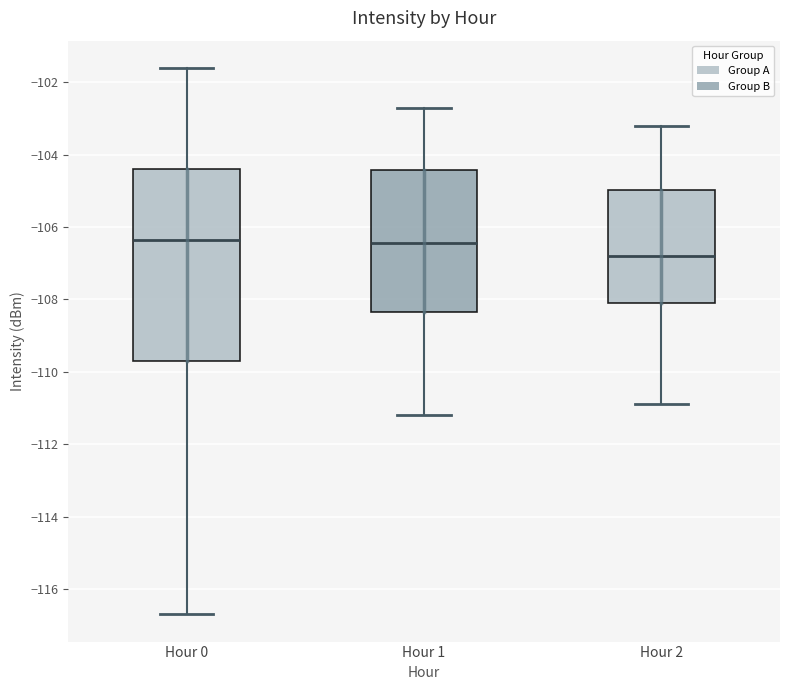

Reading left to right, read every box against the y-axis: the position of its median line, the range the box covers, and the ends of its whiskers. The values are not printed on the chart, so give them approximately, as read against the axis.

Hour 0: median -106.4, box -109.8 to -104.4, whiskers -116.6 to -101.6
Hour 1: median -106.4, box -108.4 to -104.4, whiskers -111.2 to -102.6
Hour 2: median -106.8, box -108.0 to -105.0, whiskers -110.8 to -103.2